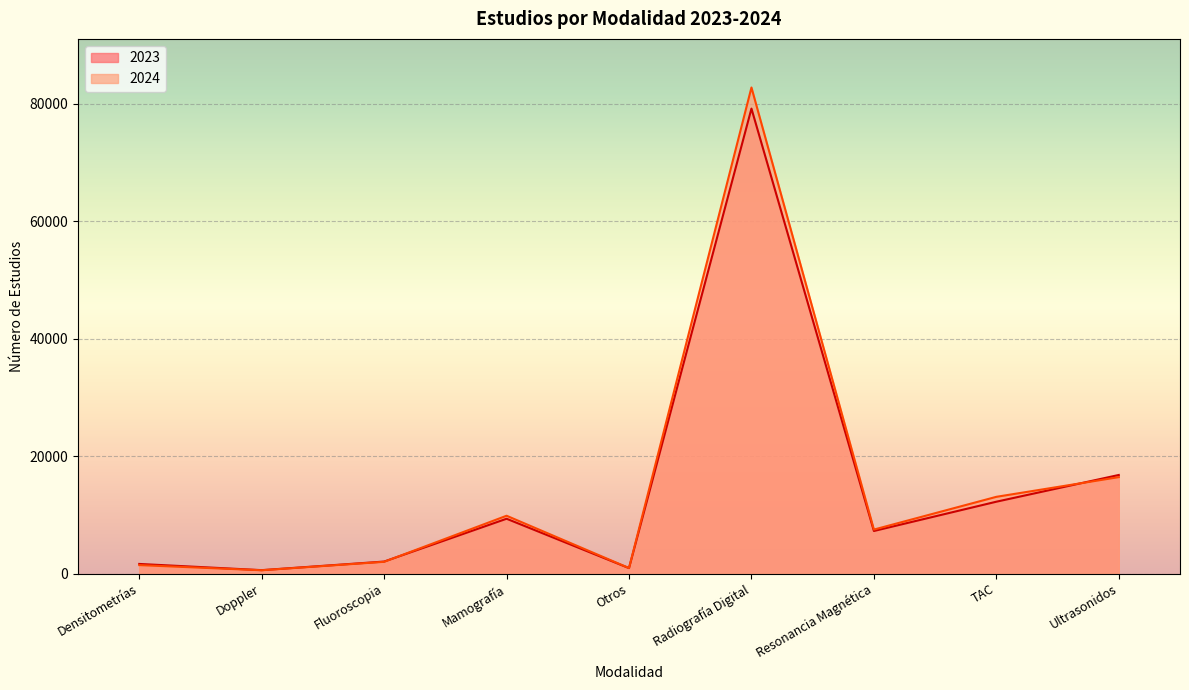

Reading left to right, transcribe all the data shown in this chart.

2023: 1630	573	2036	9325	919	79156	7239	12225	16778
2024: 1432	554	1991	9835	932	82750	7481	13056	16407